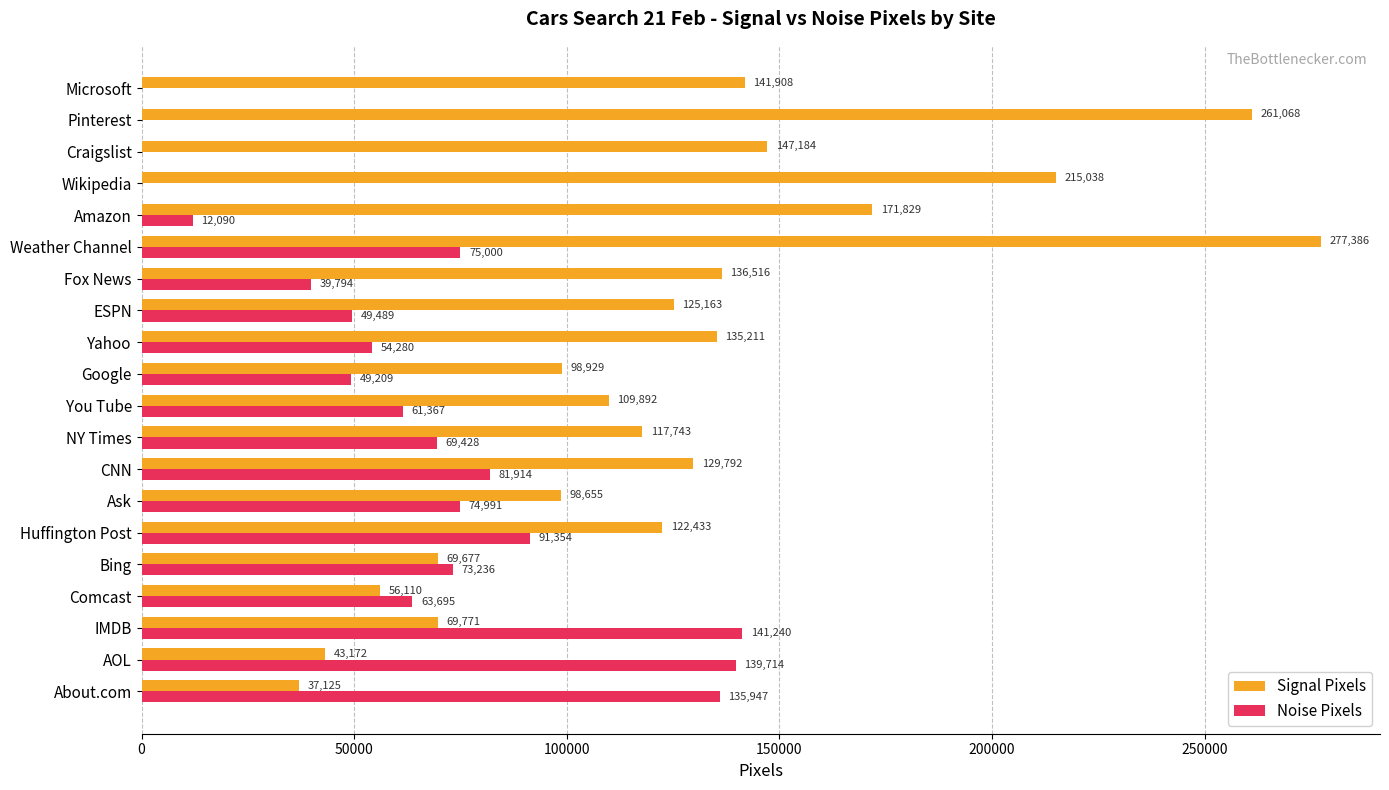

At which label does Noise Pixels reach its peak?

IMDB